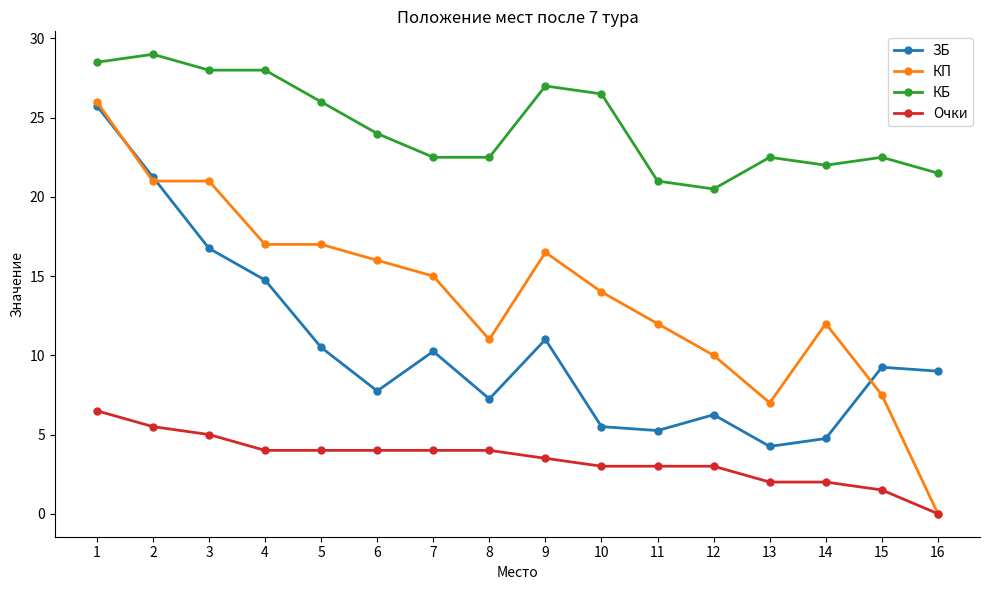

List the series in order of their overall mean, lowest first.

Очки, ЗБ, КП, КБ